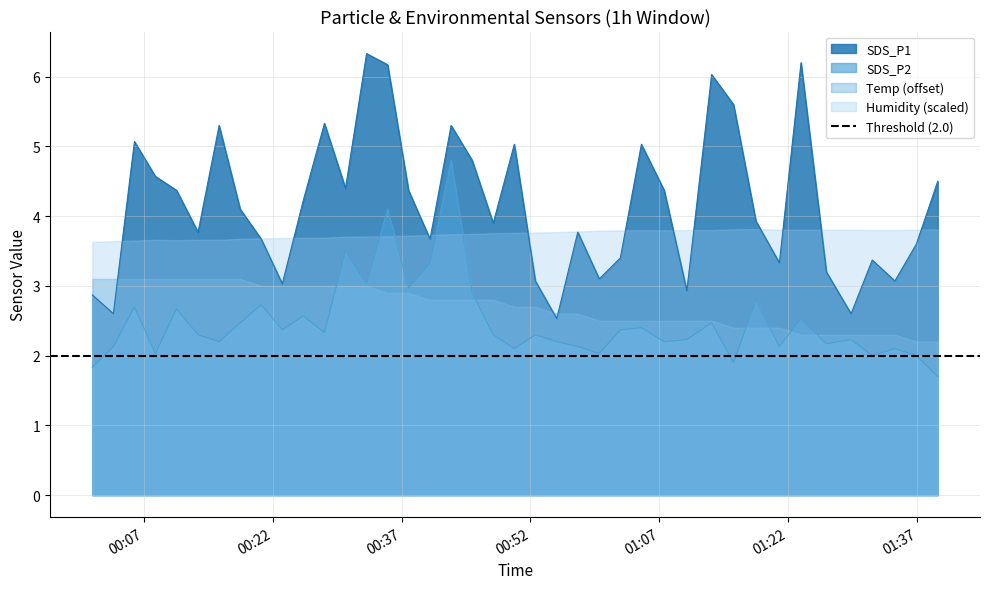

True or false: SDS_P2 and SDS_P1 intersect in this chart.

False